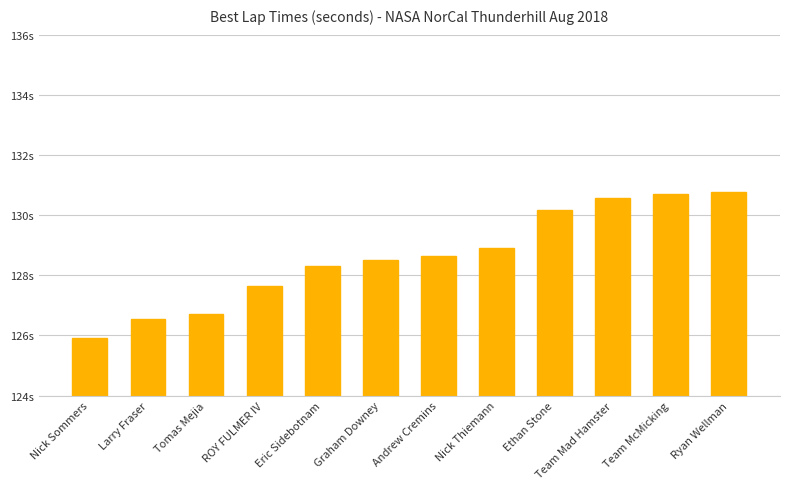

What is the ratio of the value at Graham Downey to the value at Larry Fraser?

1.0